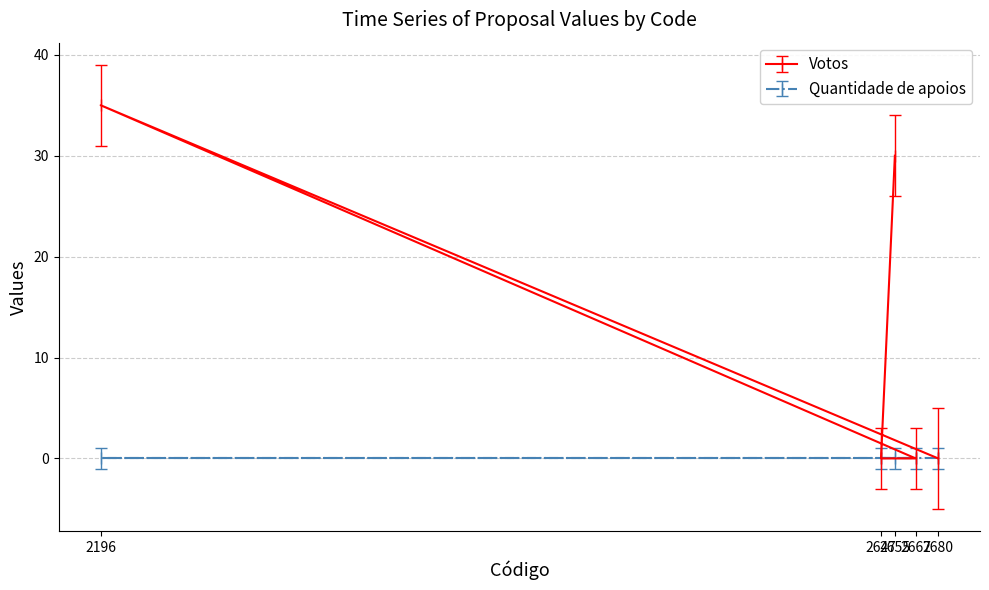

Which series has the largest total across all categories?

Votos